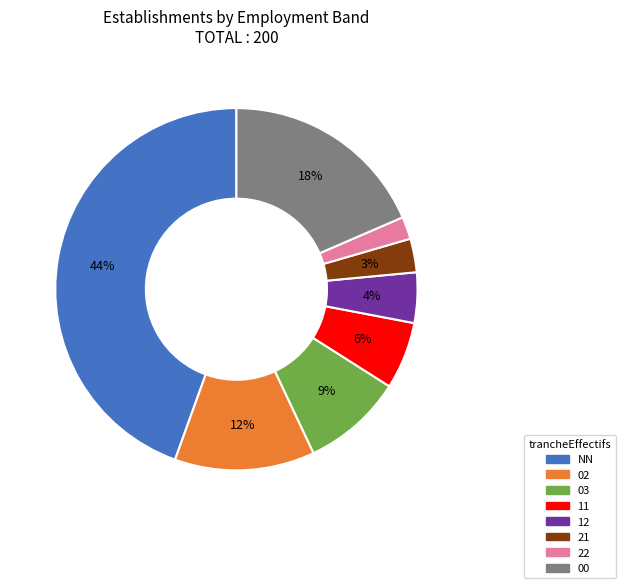

How many segments does this pie chart have?

8